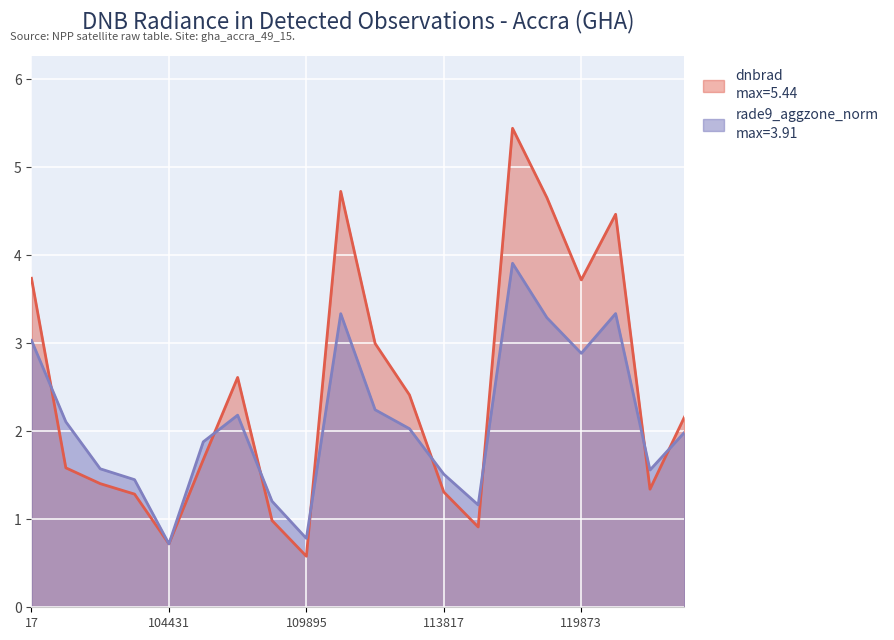

What is the maximum value shown in the chart?

5.4